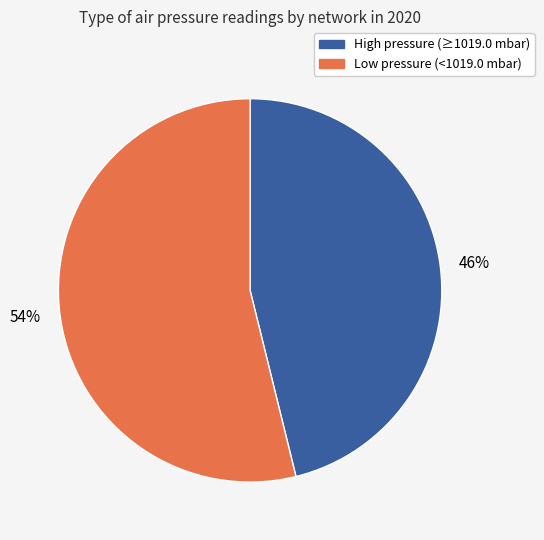

To the nearest percent, what is the average slice percentage?

50%